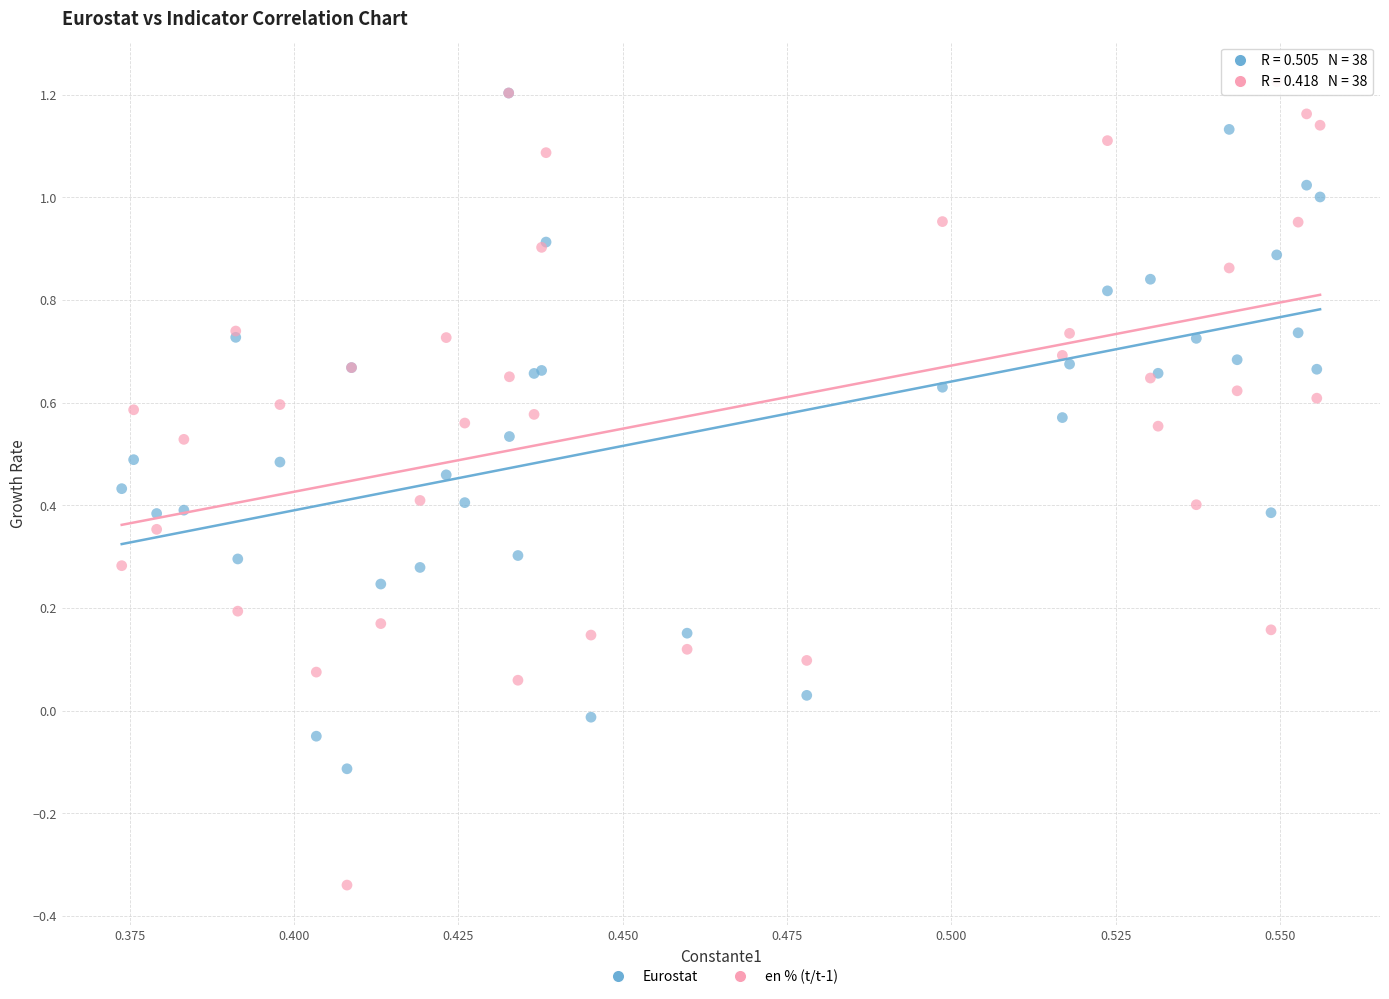

What are all the series names shown in the legend?

Eurostat, en % (t/t-1)